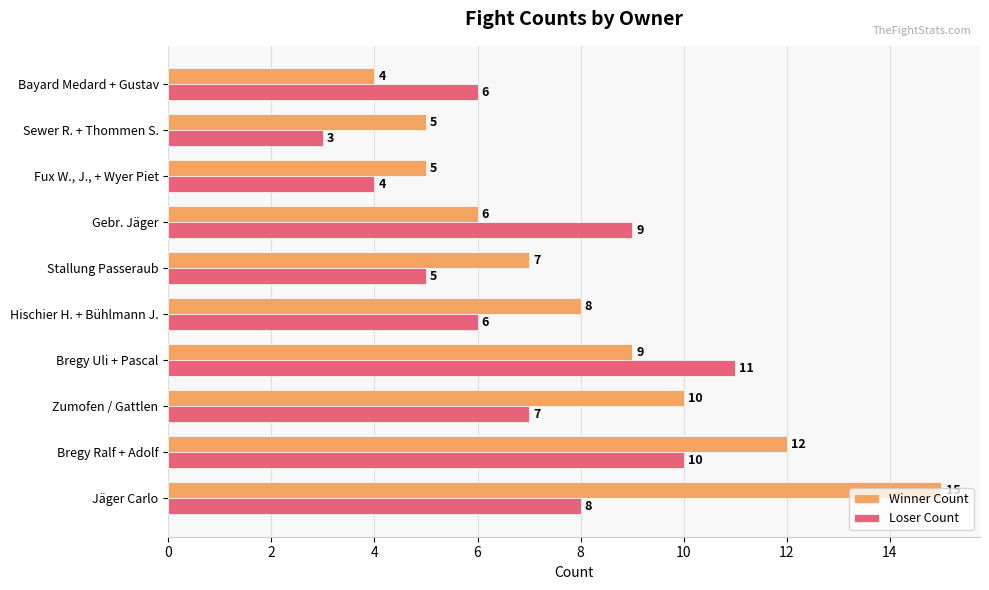

At how many categories does at least one series exceed 4?

10